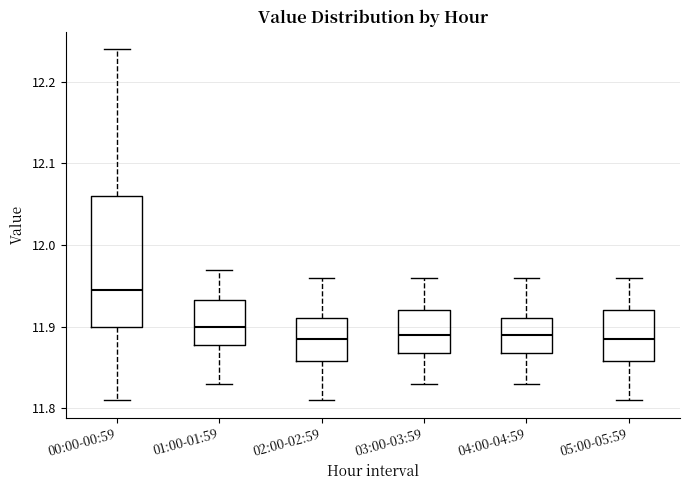

Reading left to right, transcribe this box plot: for each box, give where its median line is, the range the box spans, and where its two whiskers end, as read against the y-axis. The values are not printed on the chart, so give them approximately, as read against the axis.

00:00-00:59: median 11.95, box 11.90 to 12.06, whiskers 11.81 to 12.24
01:00-01:59: median 11.90, box 11.88 to 11.93, whiskers 11.83 to 11.97
02:00-02:59: median 11.89, box 11.86 to 11.91, whiskers 11.81 to 11.96
03:00-03:59: median 11.89, box 11.87 to 11.92, whiskers 11.83 to 11.96
04:00-04:59: median 11.89, box 11.87 to 11.91, whiskers 11.83 to 11.96
05:00-05:59: median 11.89, box 11.86 to 11.92, whiskers 11.81 to 11.96